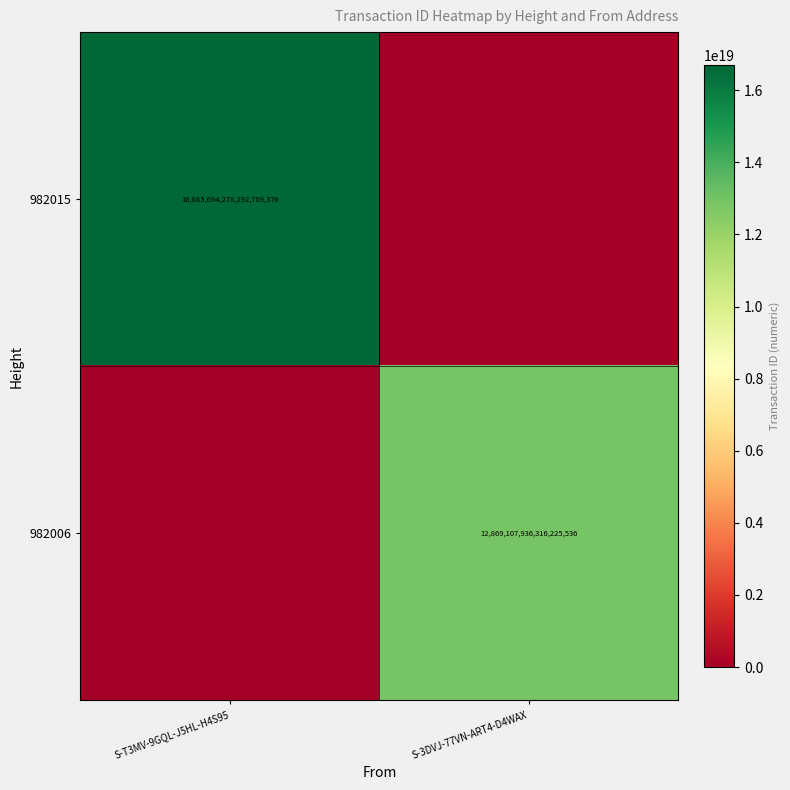

The 982015 series shows 16685694278292709376 at S-T3MV-9GQL-J5HL-H4S95. True or false?

True